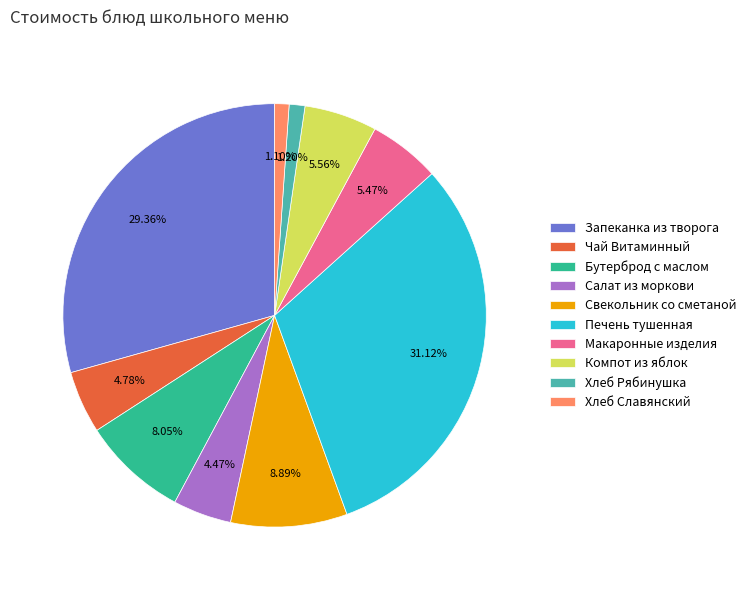

Which has a higher value, Салат из моркови or Печень тушенная?

Печень тушенная